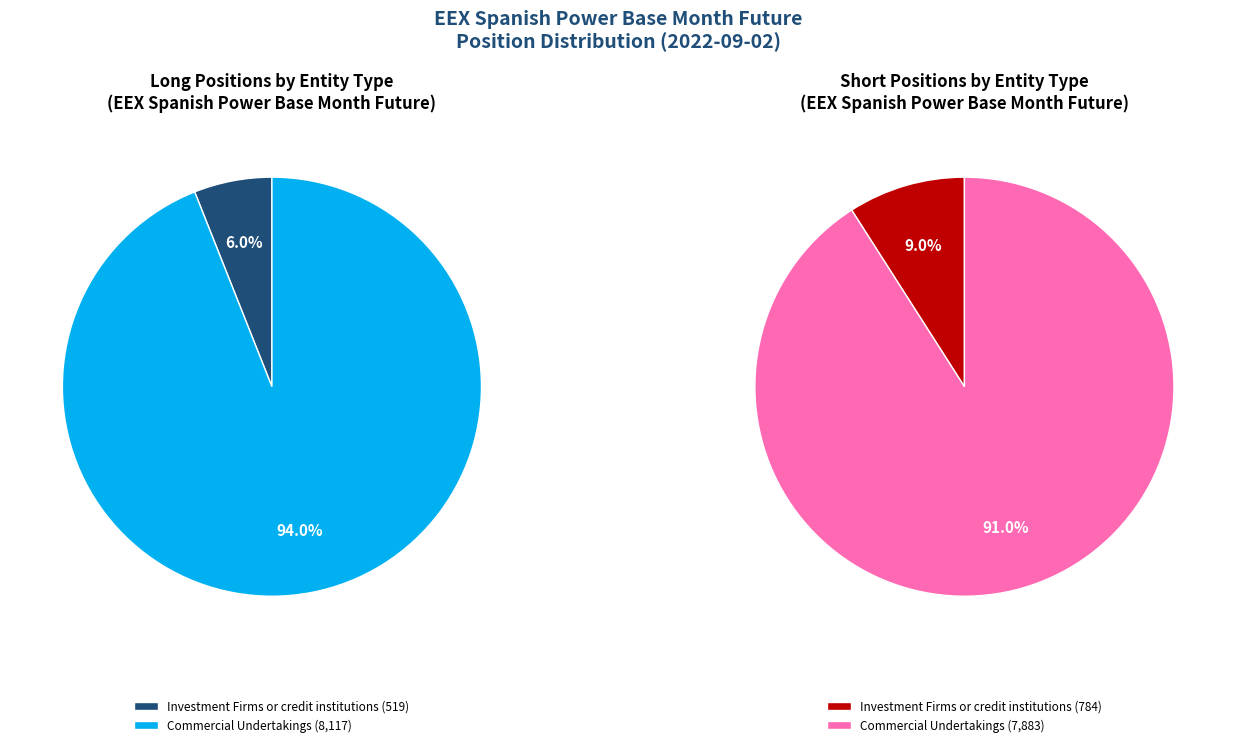

Does Commercial Undertakings represent more than half of the total?

Yes